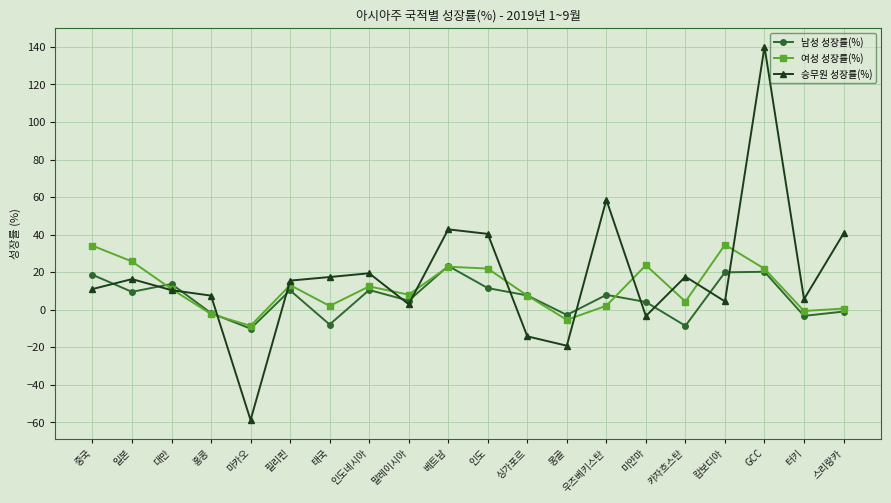

What is the value of the 여성 성장률(%) point at the 7th from the left?

2.0